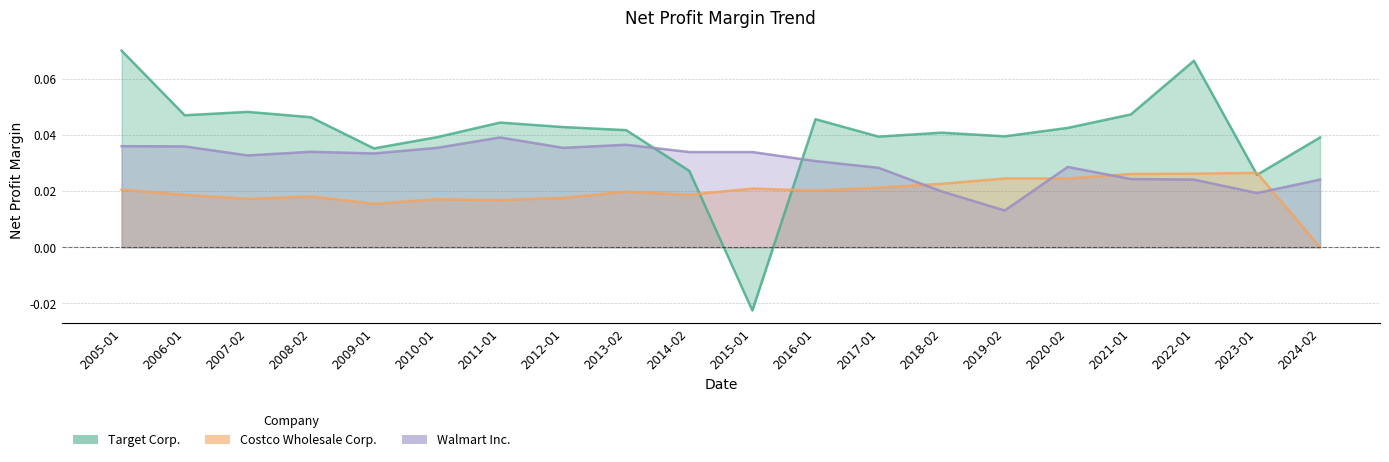

What position from the right is 2013-02?

12